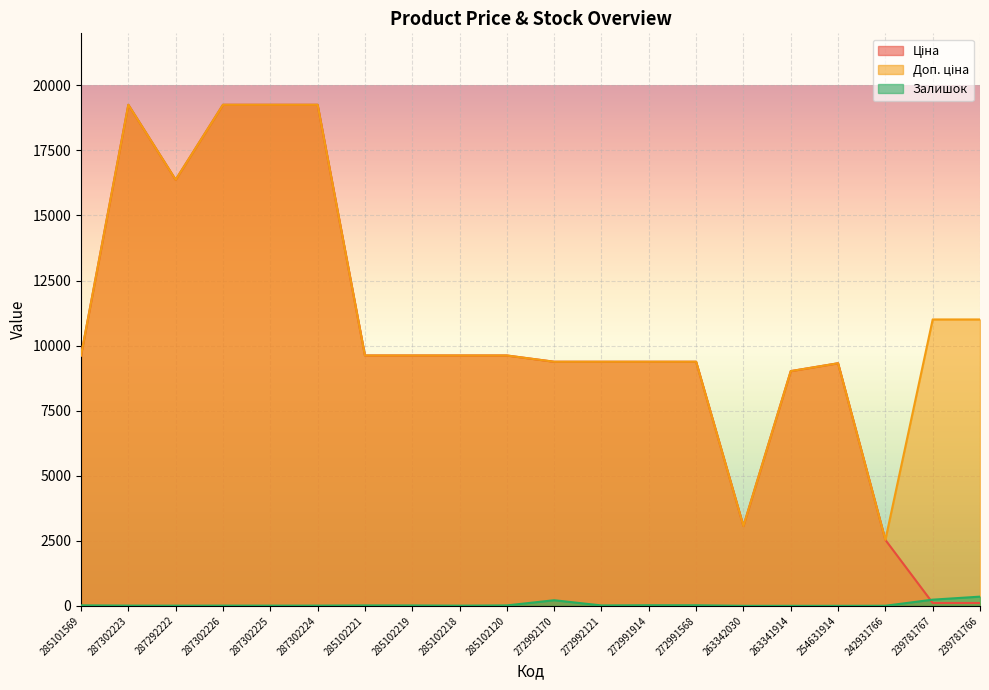

Between 239781766 and 287302225, which is larger?

287302225